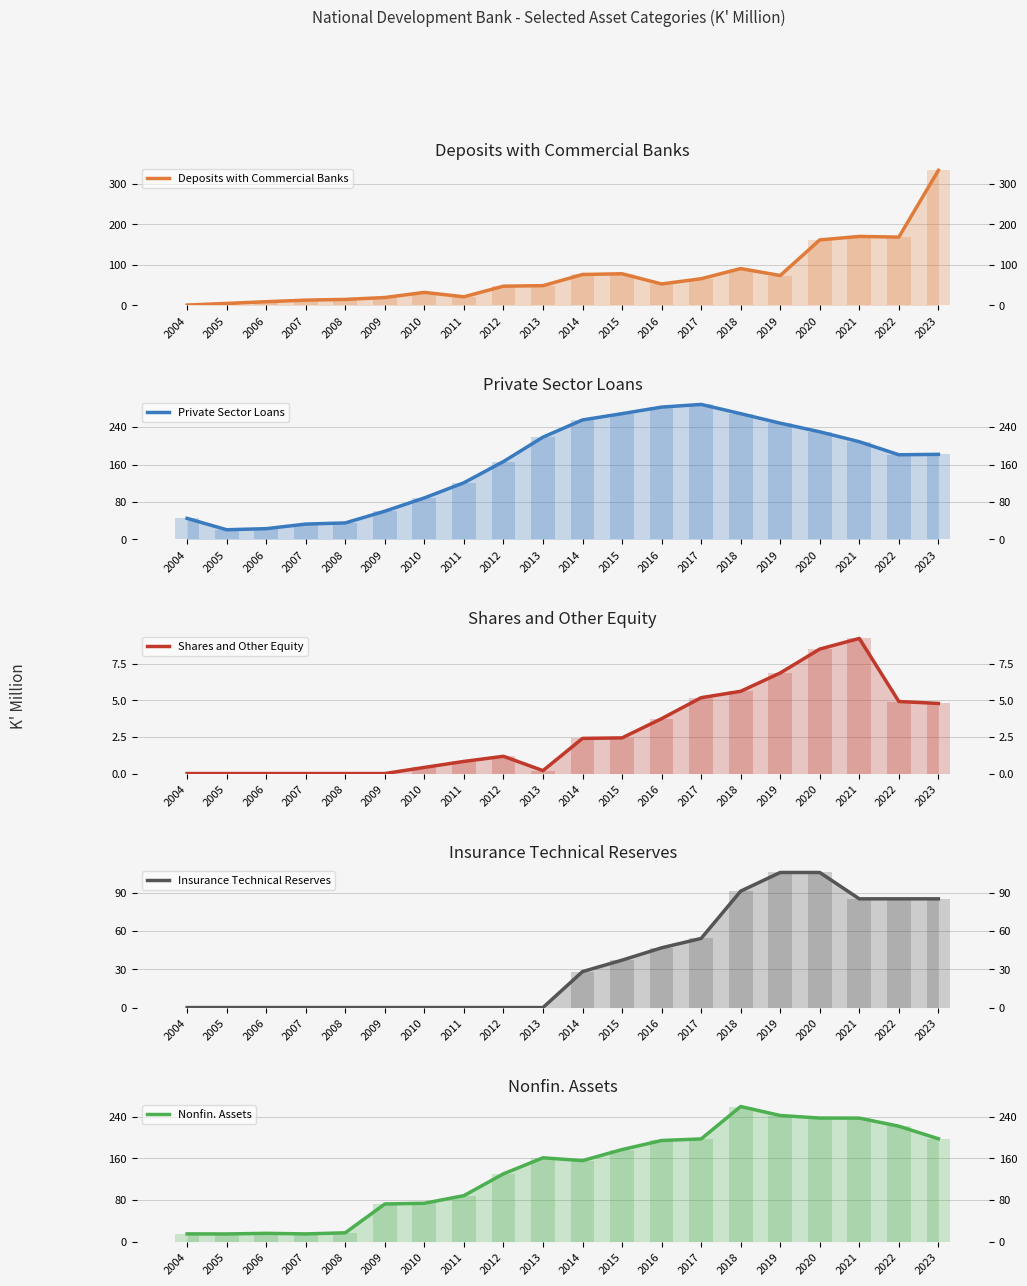

How many categories are shown in the chart?

20